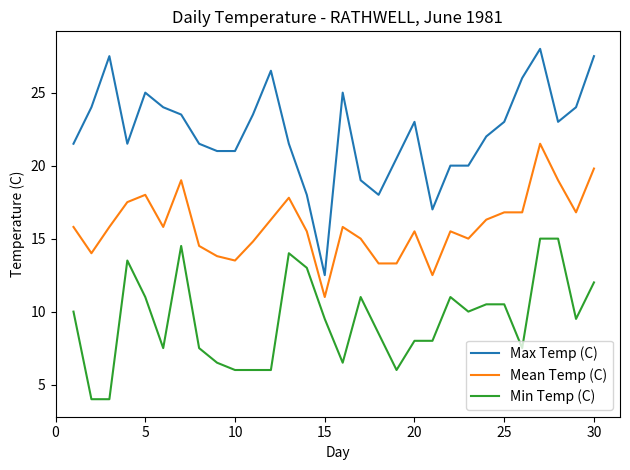

List the series in order of their overall mean, highest first.

Max Temp (C), Mean Temp (C), Min Temp (C)